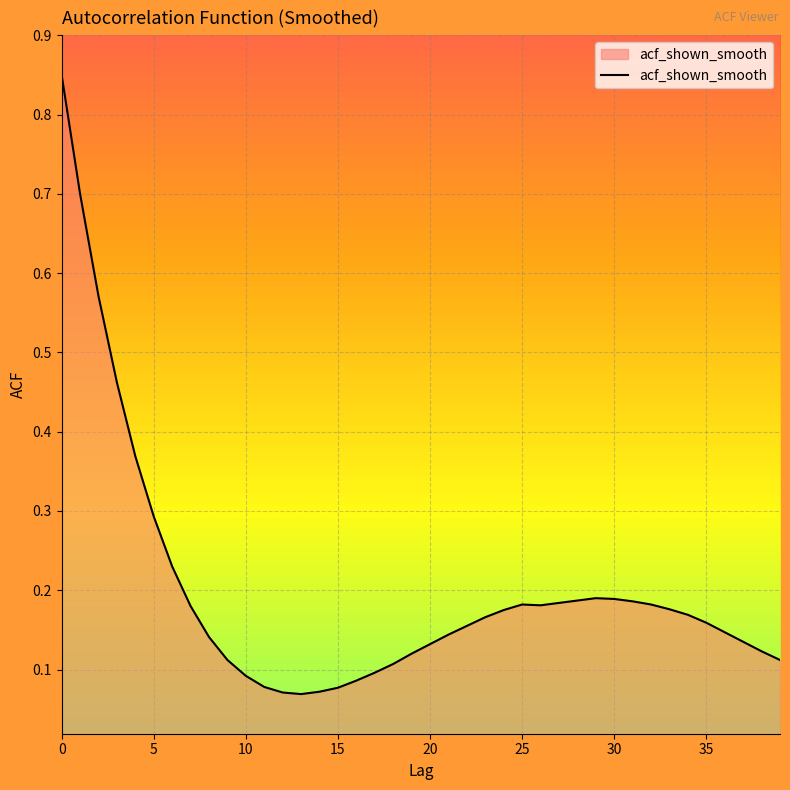

Reading left to right, what are all the values shown in this chart?

0.8	0.7	0.6	0.5	0.4	0.3	0.2	0.2	0.1	0.1	0.1	0.1	0.1	0.1	0.1	0.1	0.1	0.1	0.1	0.1	0.1	0.1	0.2	0.2	0.2	0.2	0.2	0.2	0.2	0.2	0.2	0.2	0.2	0.2	0.2	0.2	0.1	0.1	0.1	0.1